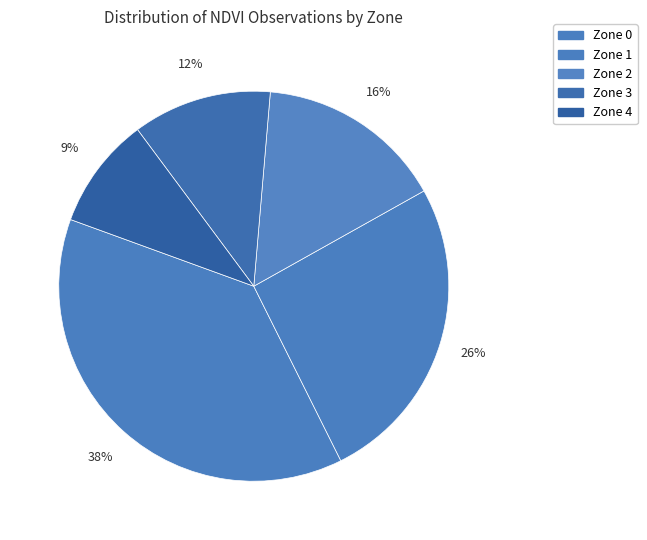

To the nearest percent, what portion does Zone 4 represent?

9%